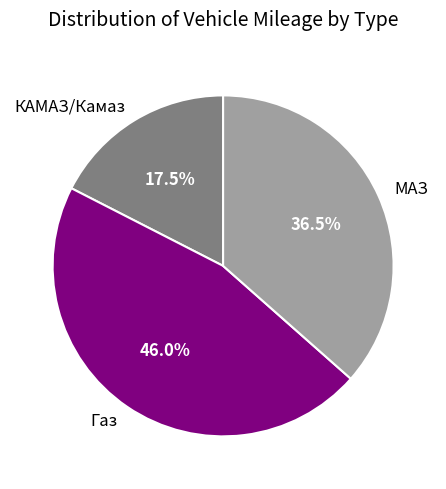

How many segments does this pie chart have?

3